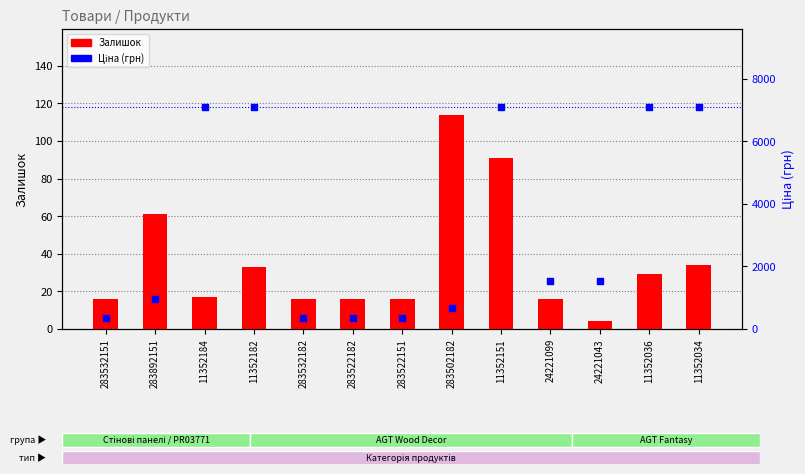

Which series has the largest total across all categories?

Ціна